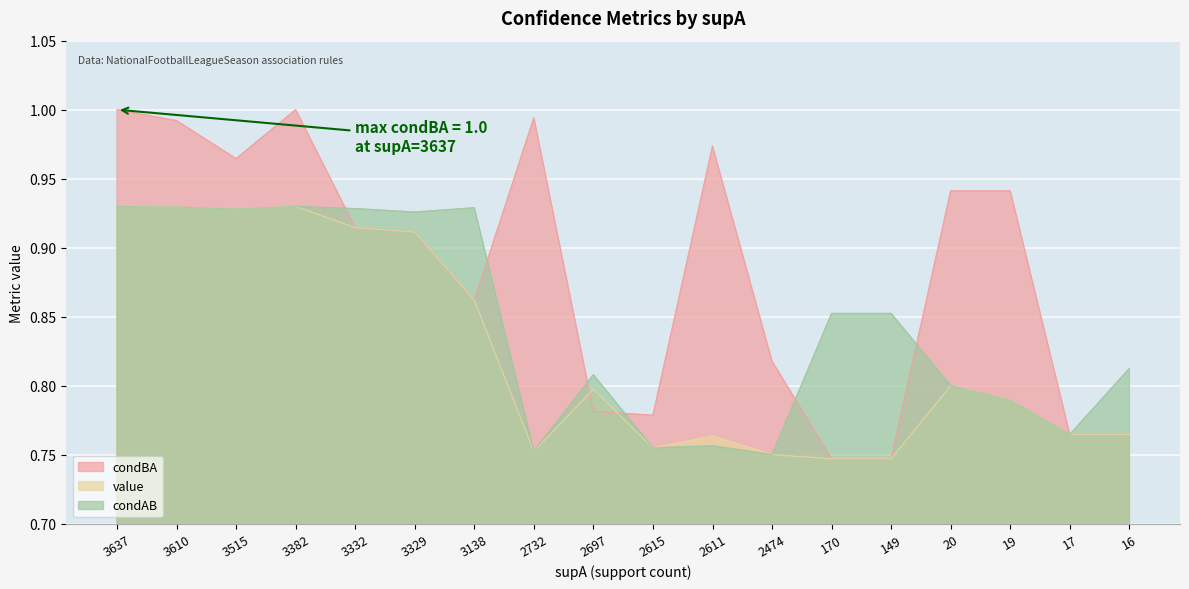

The condAB series shows 1.6 at 3329. True or false?

False